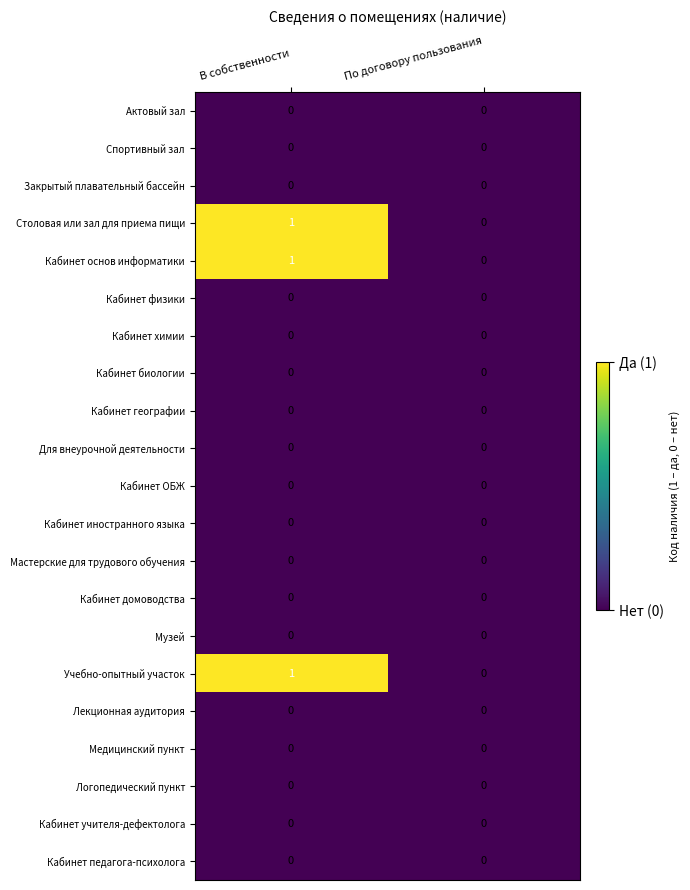

At which category is the sum across all series the highest?

В собственности